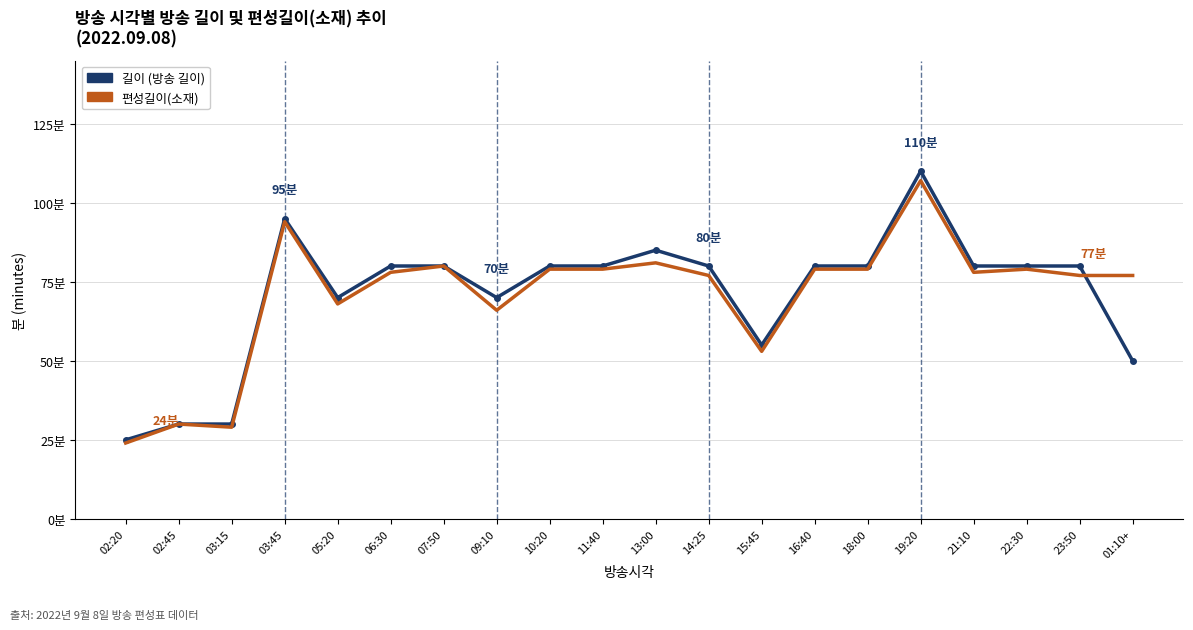

True or false: 편성길이(소재) has a value of 30 at 02:45.

True